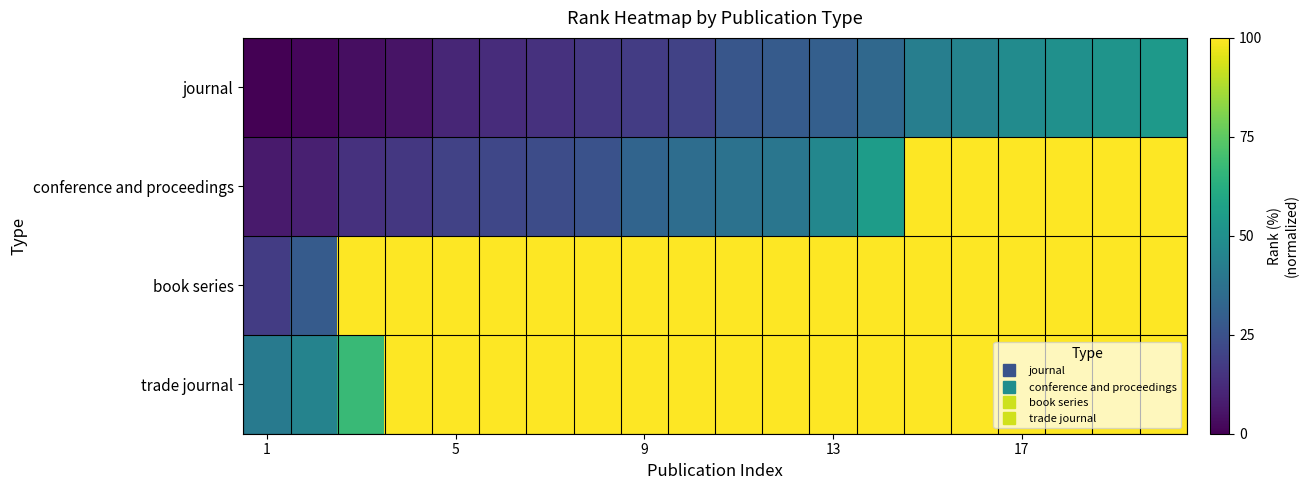

Reading right to left, transcribe all the data shown in this chart.

journal: 53.6	51.8	50.0	48.2	44.6	42.9	33.9	30.4	28.6	26.8	19.6	17.9	16.1	14.3	12.5	10.7	5.4	3.6	1.8	0.0
conference and proceedings: 100.0	100.0	100.0	100.0	100.0	100.0	55.4	46.4	39.3	37.5	35.7	32.1	25.0	23.2	21.4	19.6	16.1	14.3	8.9	7.1
book series: 100.0	100.0	100.0	100.0	100.0	100.0	100.0	100.0	100.0	100.0	100.0	100.0	100.0	100.0	100.0	100.0	100.0	100.0	28.6	17.9
trade journal: 100.0	100.0	100.0	100.0	100.0	100.0	100.0	100.0	100.0	100.0	100.0	100.0	100.0	100.0	100.0	100.0	100.0	67.9	44.6	41.1